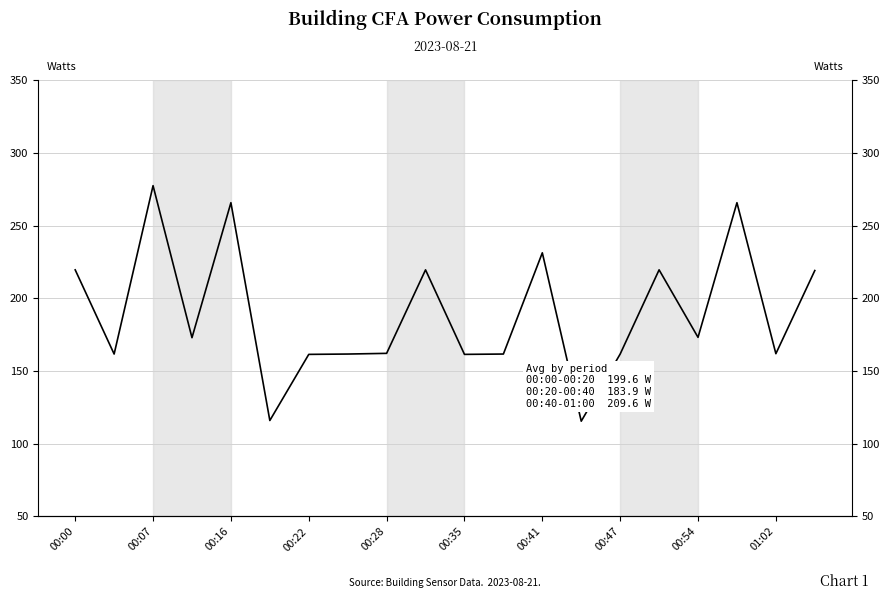

Count the number of categories in the chart.

20